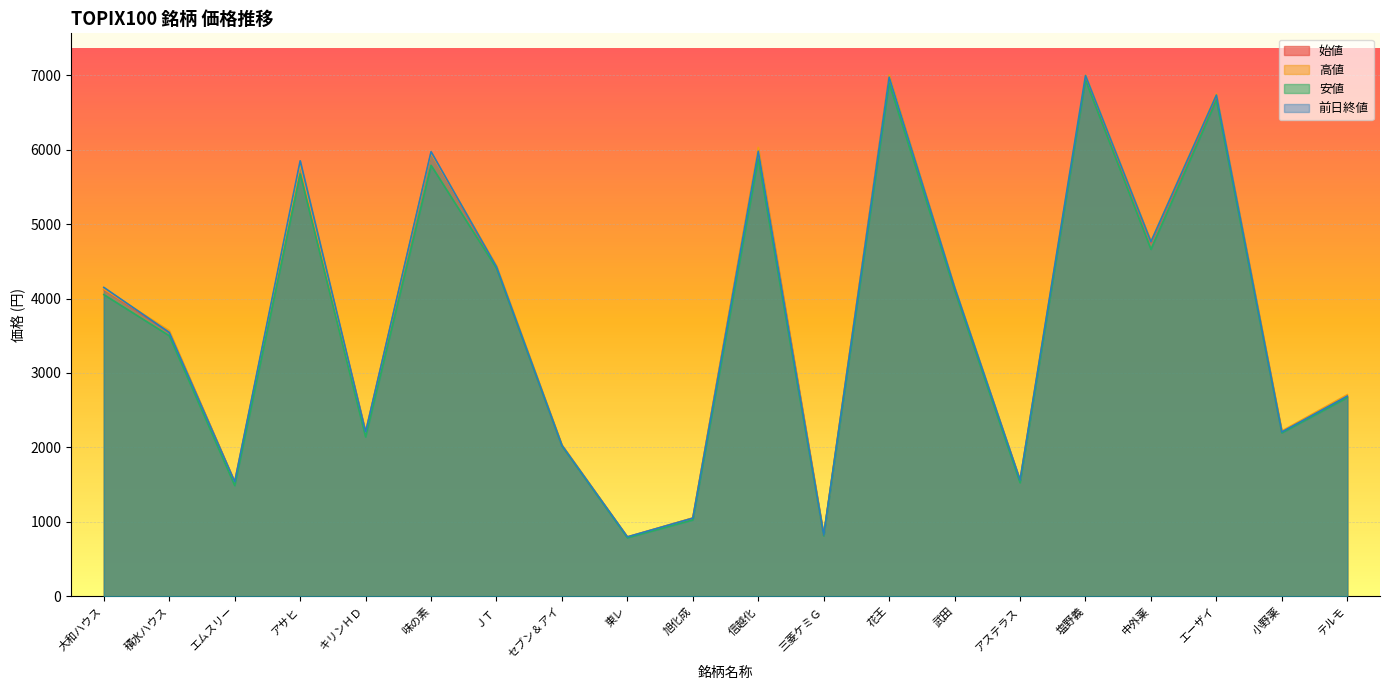

What is the sum of all 安値 values?

73221.6